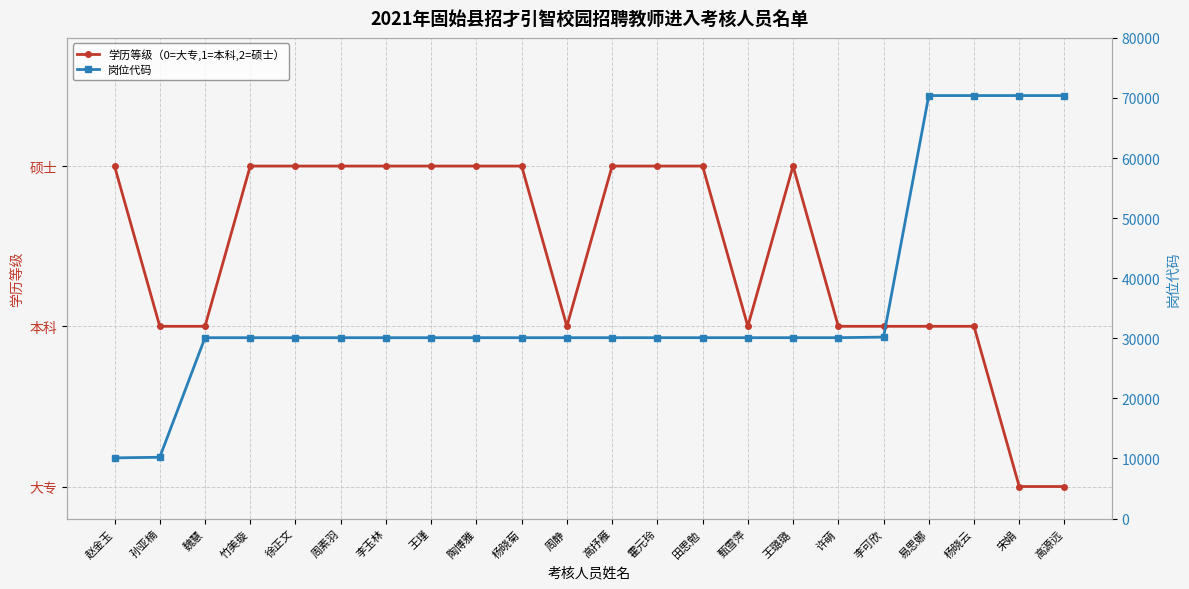

Reading right to left, transcribe all the data shown in this chart.

学历等级（0=大专,1=本科,2=硕士）: 0	0	1	1	1	1	2	1	2	2	2	1	2	2	2	2	2	2	2	1	1	2
岗位代码: 70401	70401	70401	70401	30201	30106	30106	30106	30106	30105	30104	30104	30103	30103	30102	30102	30101	30101	30101	30101	10201	10103